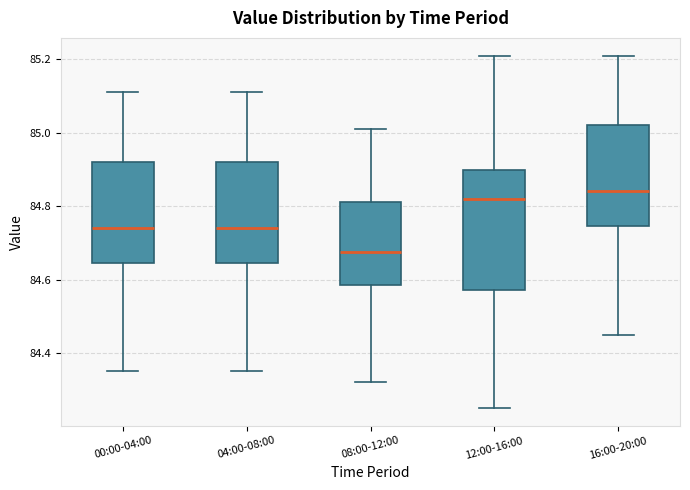

Reading left to right, read every box against the y-axis: the position of its median line, the range the box covers, and the ends of its whiskers. The values are not printed on the chart, so give them approximately, as read against the axis.

00:00-04:00: median 84.74, box 84.64 to 84.92, whiskers 84.36 to 85.12
04:00-08:00: median 84.74, box 84.64 to 84.92, whiskers 84.36 to 85.12
08:00-12:00: median 84.68, box 84.58 to 84.82, whiskers 84.32 to 85.02
12:00-16:00: median 84.82, box 84.58 to 84.90, whiskers 84.26 to 85.22
16:00-20:00: median 84.84, box 84.74 to 85.02, whiskers 84.46 to 85.22